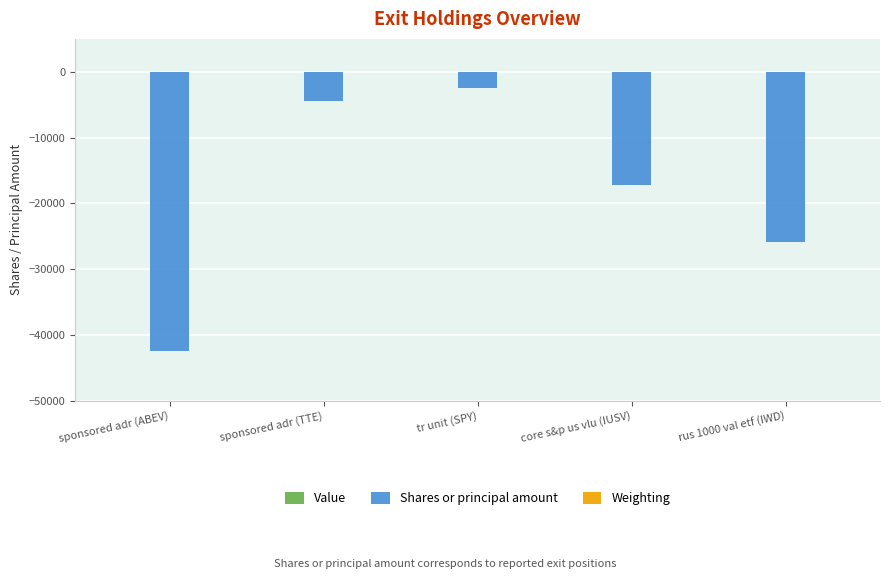

Which series changed the most between sponsored adr (ABEV) and core s&p us vlu (IUSV)?

Shares or principal amount